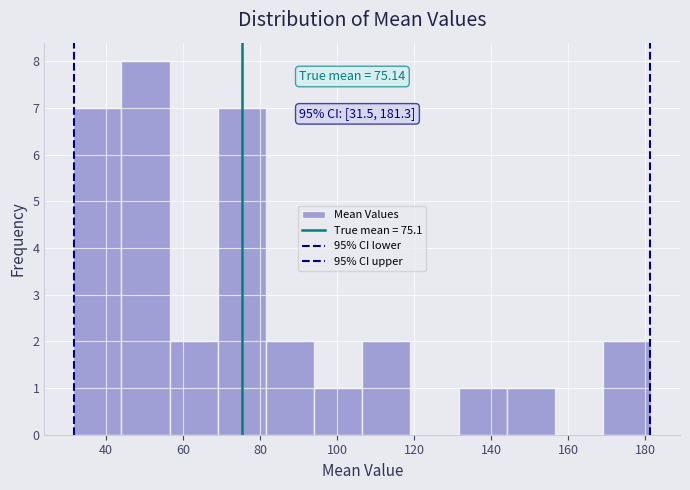

Which range on the x-axis has the tallest bar?

44 to 56